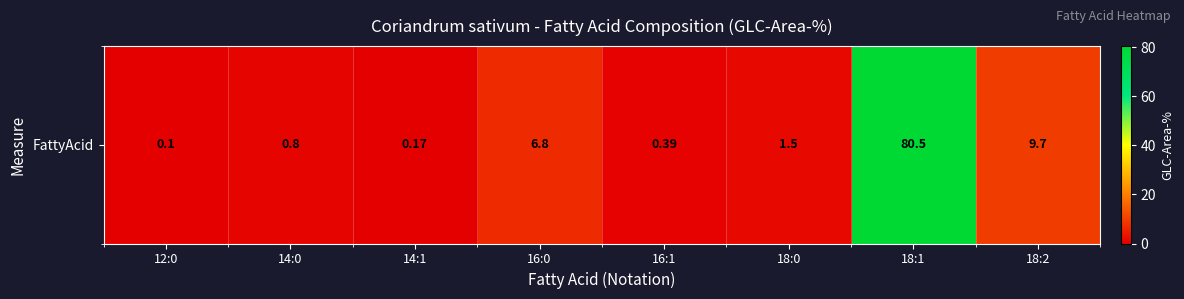

What is the greatest value displayed?

80.5